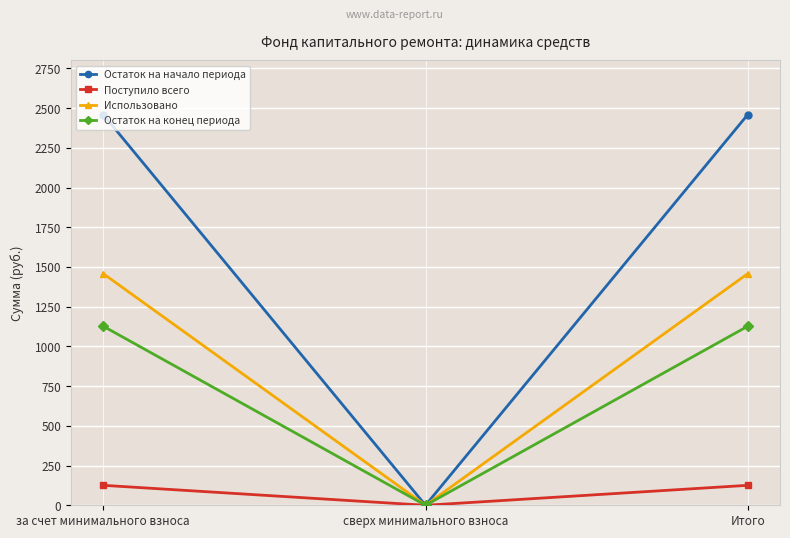

Which series has the largest total across all categories?

Остаток на начало периода